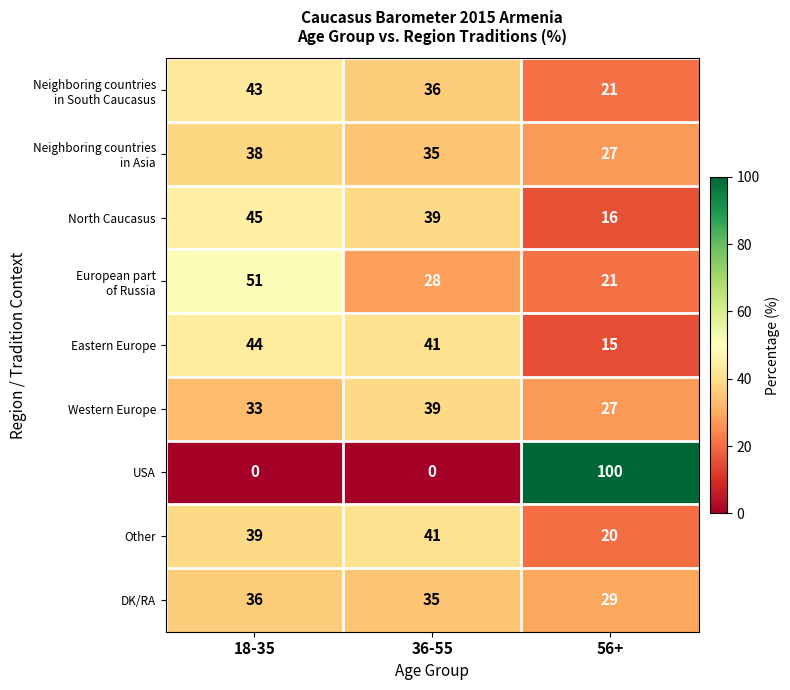

How many USA values are between 0 and 100?

3